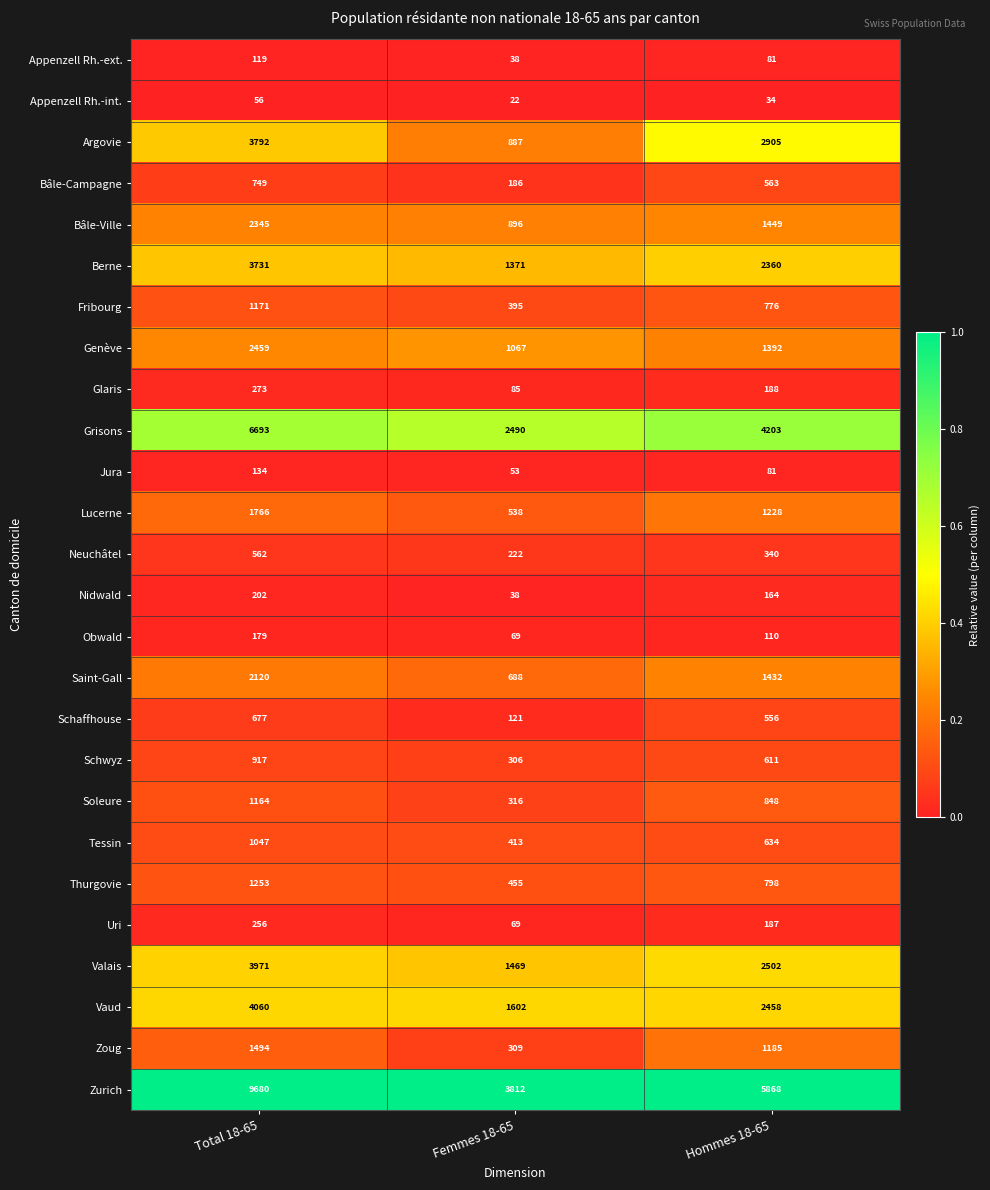

What is the average value of the Bâle-Campagne series?

499